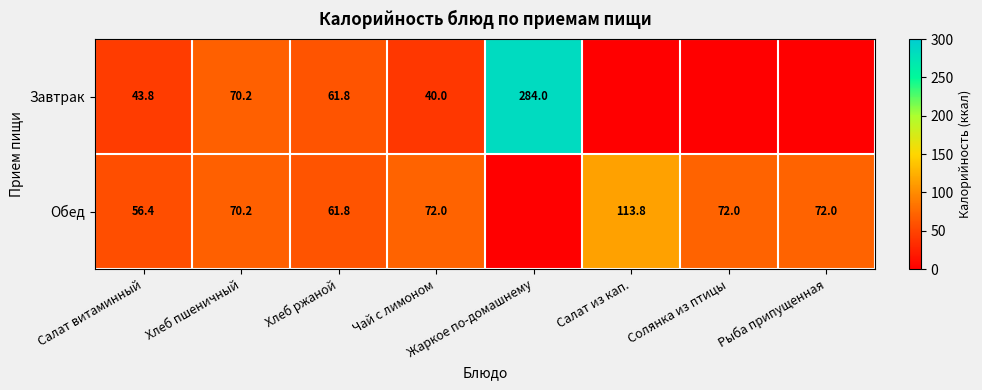

What is the difference between the highest and lowest values at Чай с лимоном?

32.0